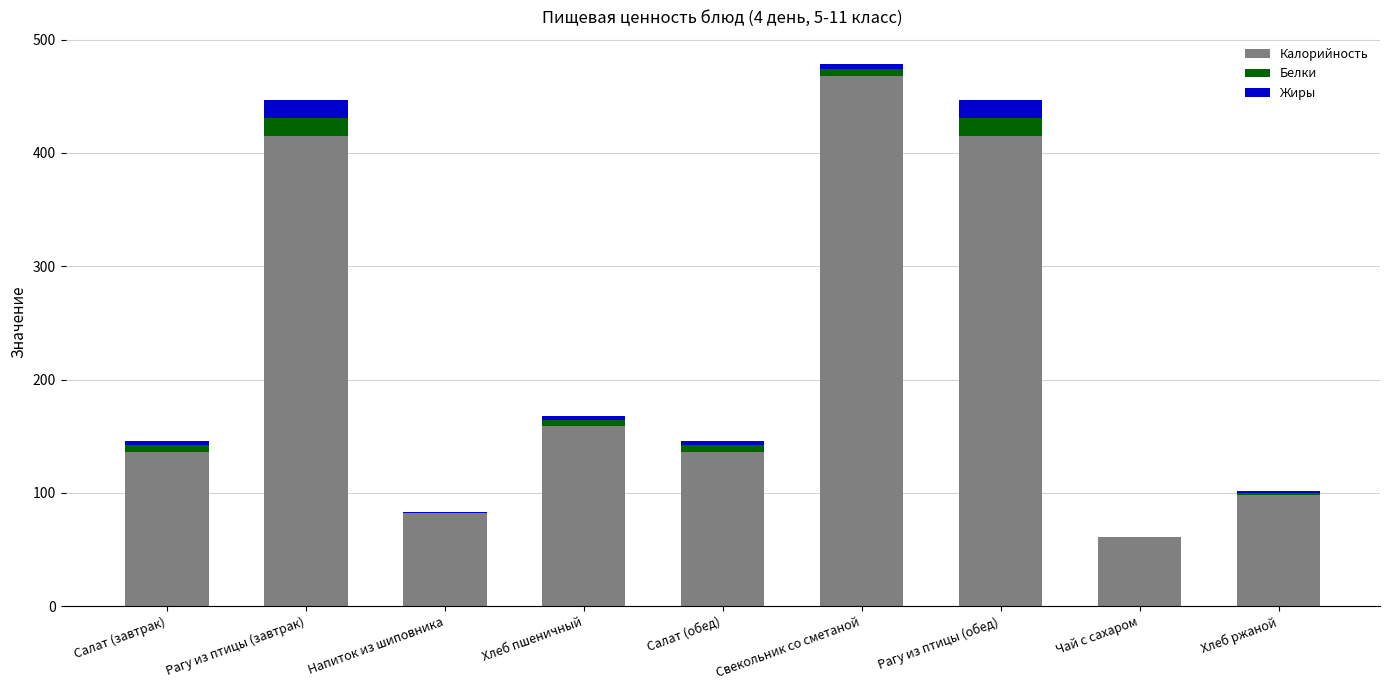

Are the bars grouped side by side (vs. stacked)?

No